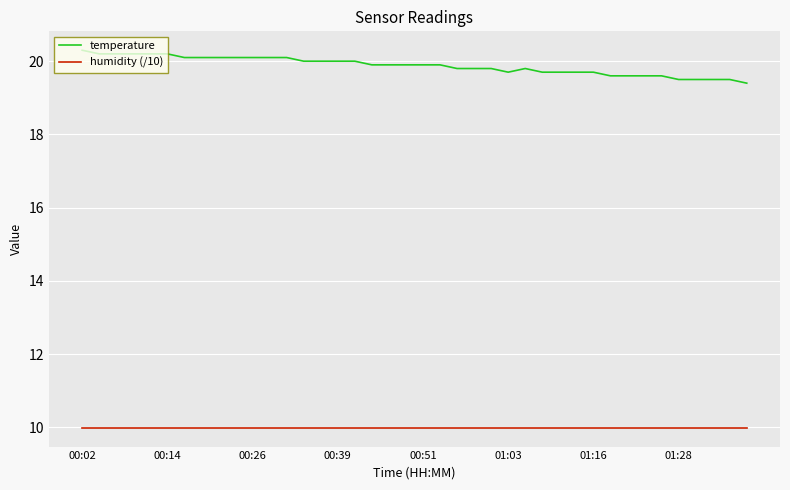

True or false: humidity (/10) and temperature intersect in this chart.

False